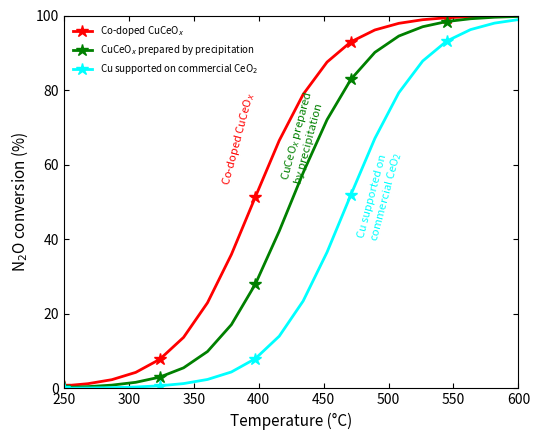

Does the chart have visible grid lines?

No